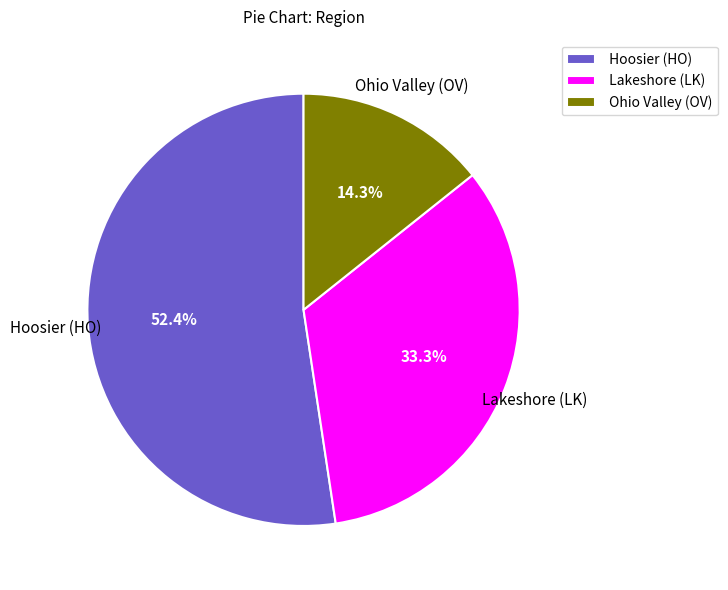

How many segments does this pie chart have?

3